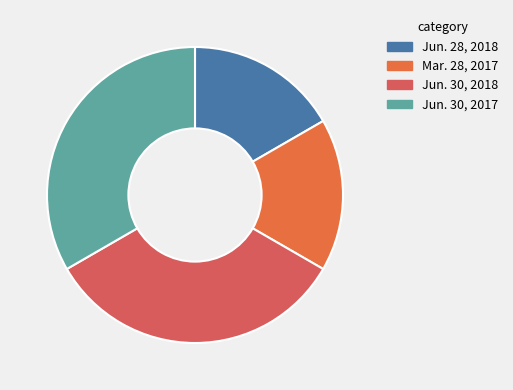

Combined, do Jun. 30, 2018 and Jun. 30, 2017 account for over 50%?

Yes